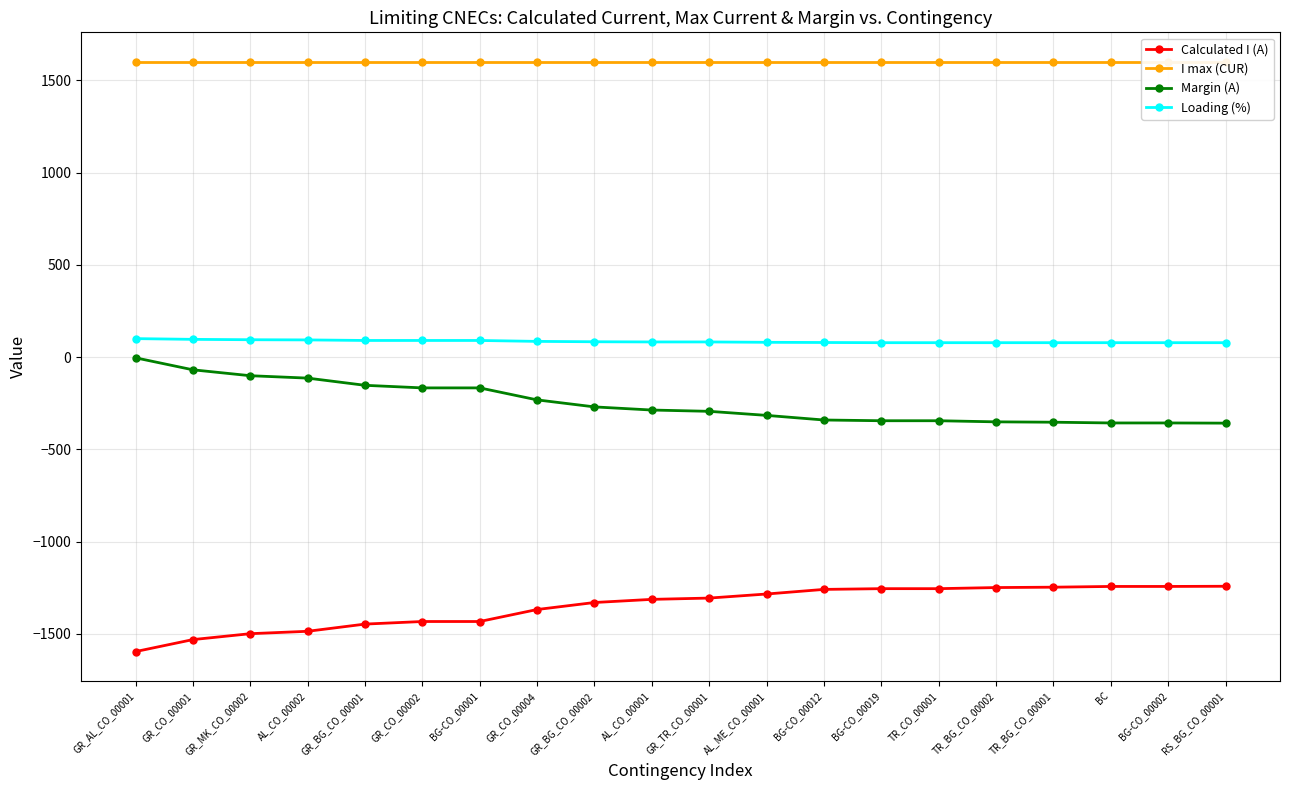

What is the approximate value of Calculated I (A) at AL_CO_00001, to the nearest 50?

-1300